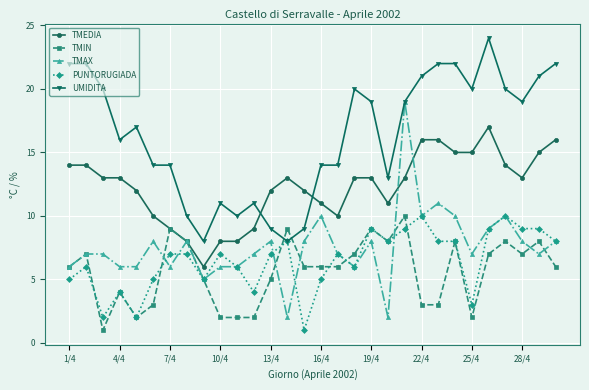

True or false: PUNTORUGIADA has more than 0 points higher than both neighbors.

True